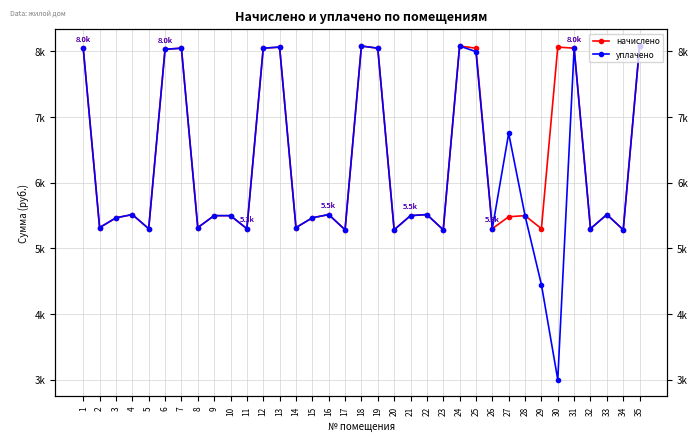

Reading left to right, list all the values displayed in this chart.

начислено: 1=8048.2	2=5315.8	3=5464.8	4=5514.5	5=5299.2	6=8031.6	7=8048.2	8=5315.8	9=5497.9	10=5497.9	11=5299.2	12=8048.2	13=8064.7	14=5315.8	15=5464.8	16=5514.5	17=5282.6	18=8081.3	19=8048.2	20=5282.6	21=5497.9	22=5514.5	23=5282.6	24=8081.3	25=8048.2	26=5299.2	27=5481.4	28=5497.9	29=5299.2	30=8064.7	31=8048.2	32=5299.2	33=5514.5	34=5282.6	35=8081.3
уплачено: 1=8048.2	2=5315.8	3=5464.8	4=5514.5	5=5299.2	6=8031.6	7=8048.2	8=5315.8	9=5497.9	10=5497.9	11=5299.2	12=8048.2	13=8064.7	14=5315.8	15=5464.8	16=5514.5	17=5282.6	18=8081.3	19=8048.2	20=5282.6	21=5497.9	22=5514.5	23=5282.6	24=8081.3	25=7995.5	26=5299.2	27=6752.4	28=5497.9	29=4447.6	30=3000.0	31=8048.2	32=5299.2	33=5514.5	34=5282.6	35=8081.3